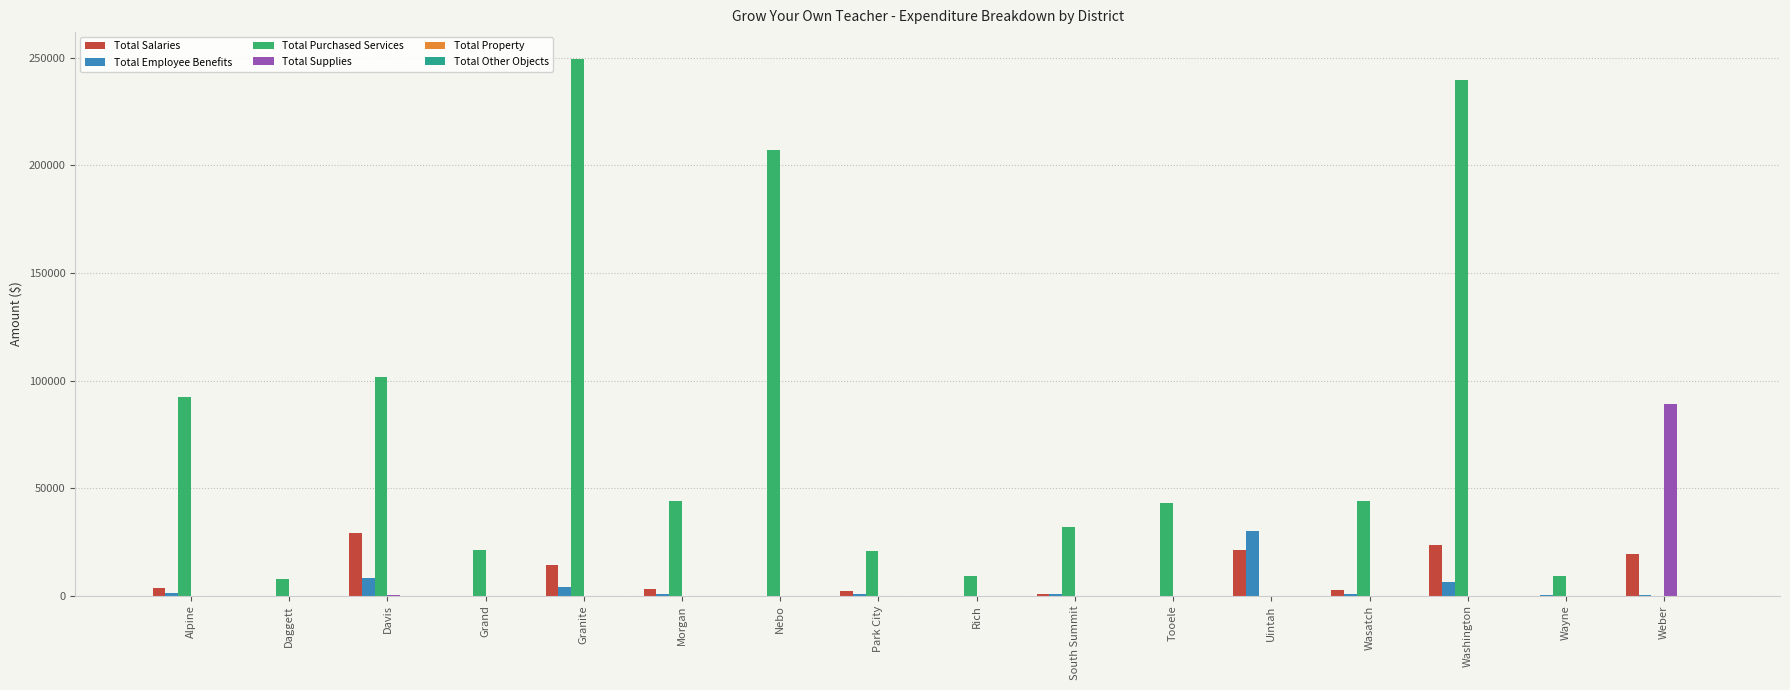

Are the bars horizontal?

No